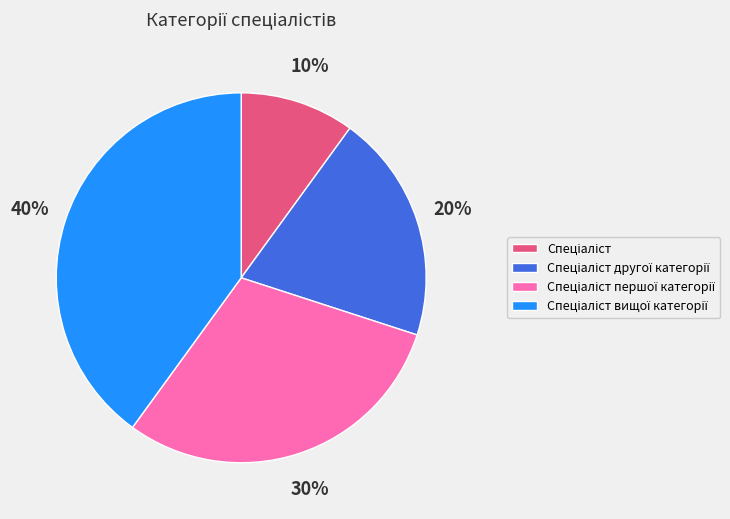

Does any single category account for the majority?

No